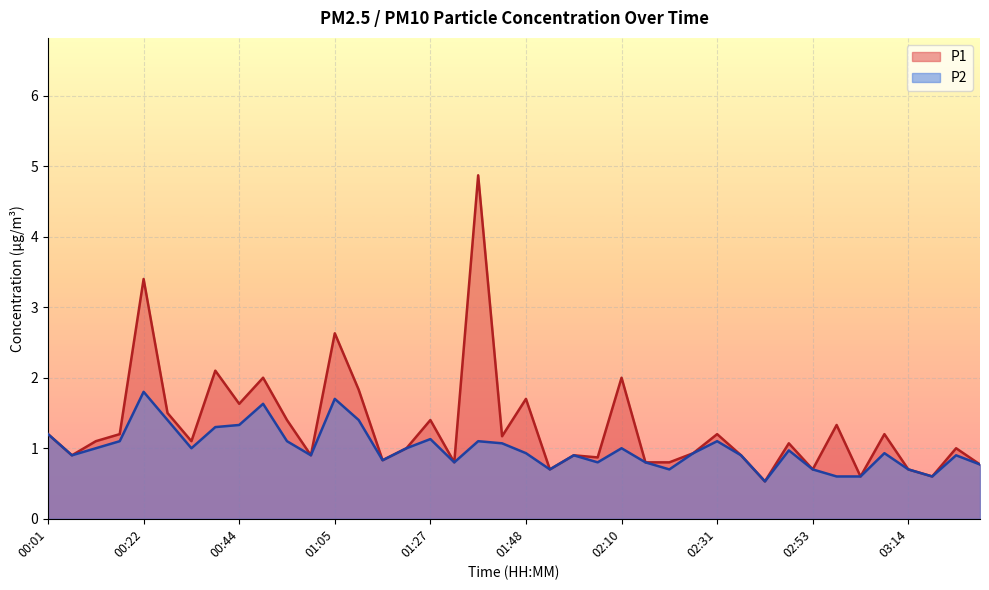

At which label does P2 reach its minimum?

02:42